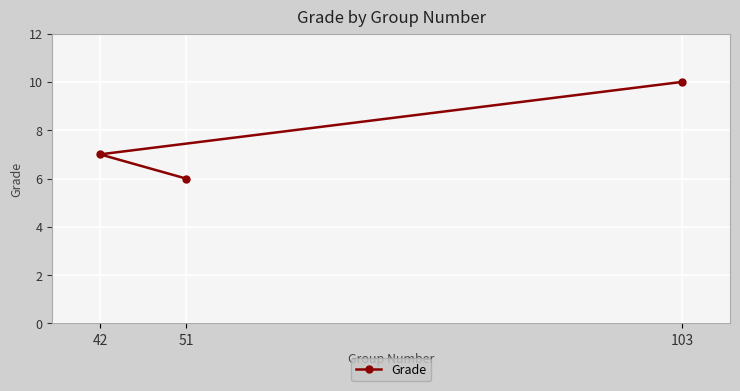

What is the change in value from 103 to 42?

-3